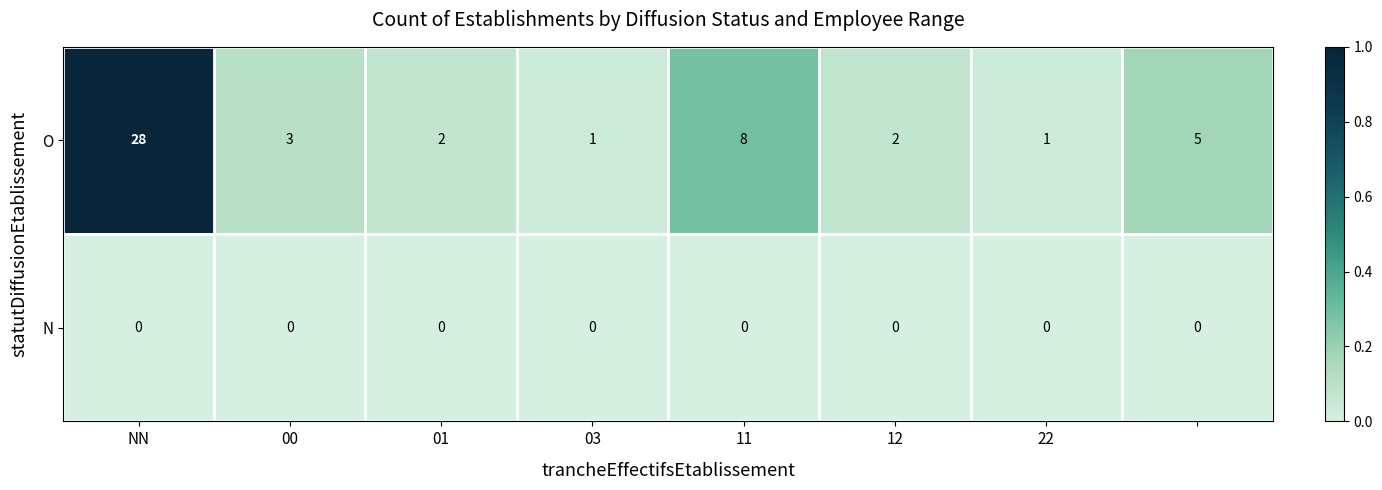

What is the sum of all O values?

50